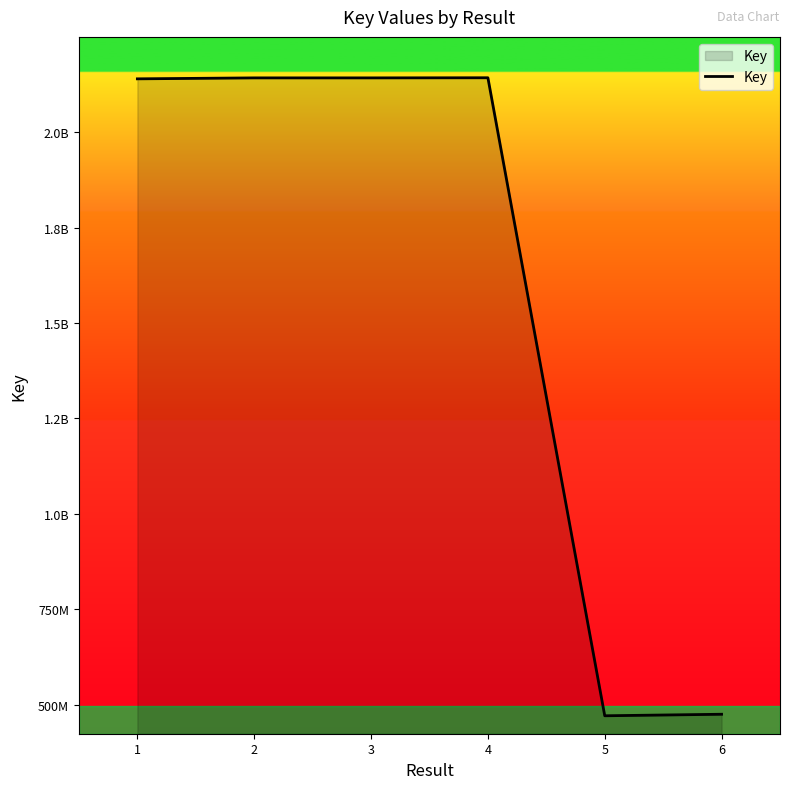

How many interior local peaks (higher than both neighbors) does the data have?

2